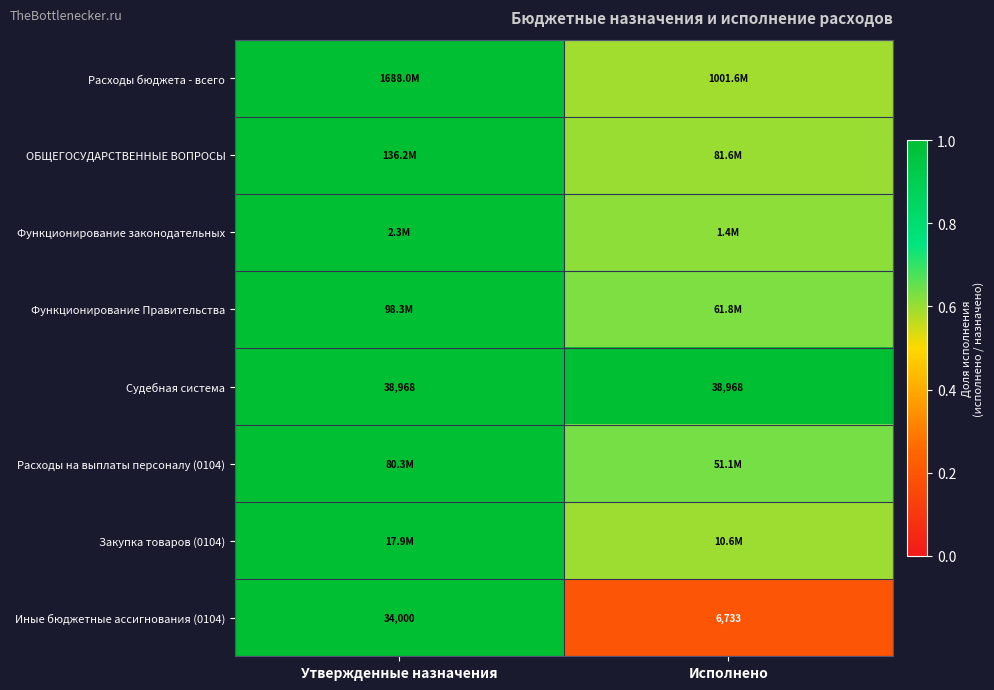

At which label is Судебная система closest to 1?

Утвержденные назначения